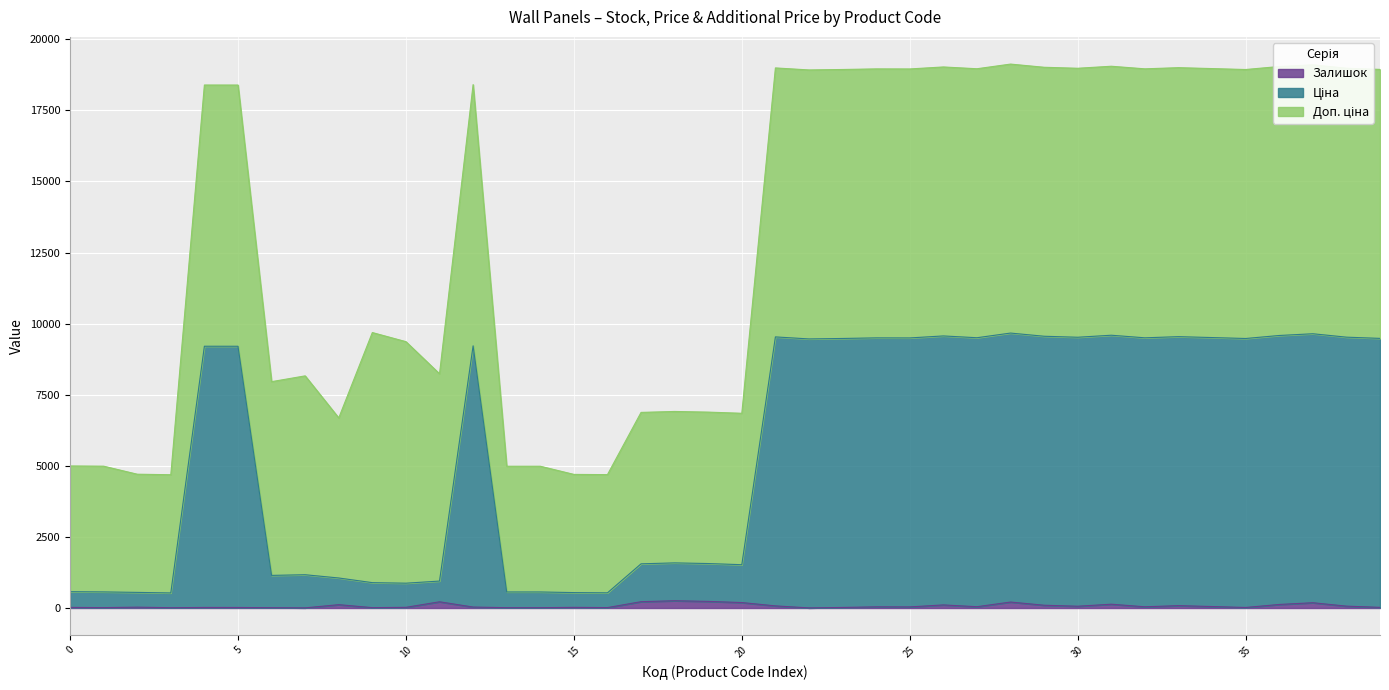

True or false: Ціна and Залишок intersect in this chart.

False